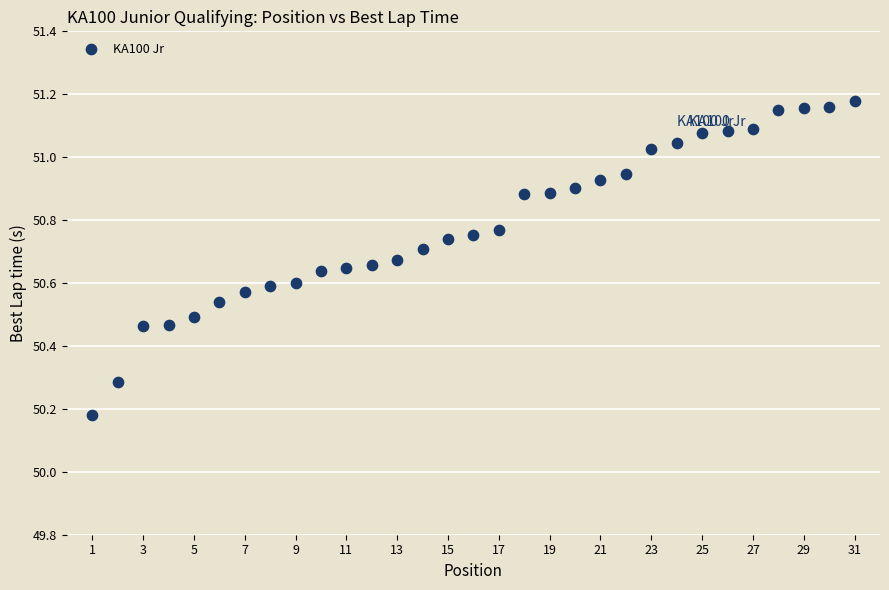

What is the range of Y values (max minus min)?

1.0